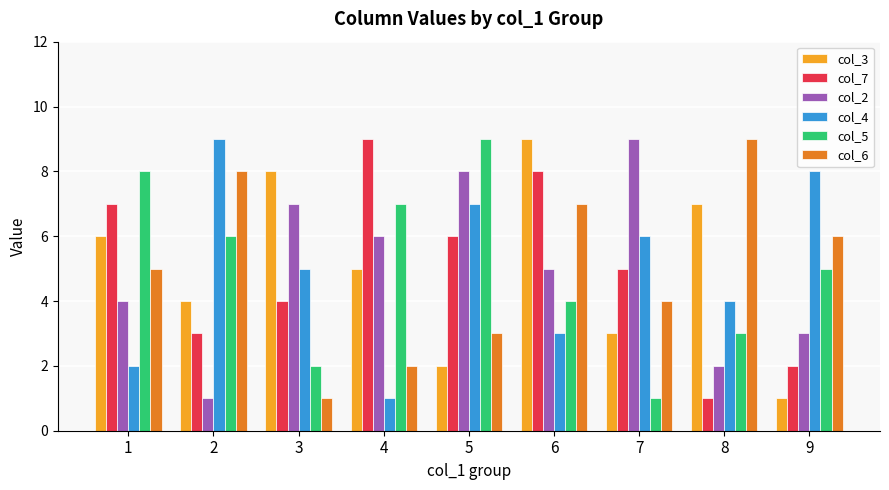

Which series changed the most between 2 and 4?

col_4